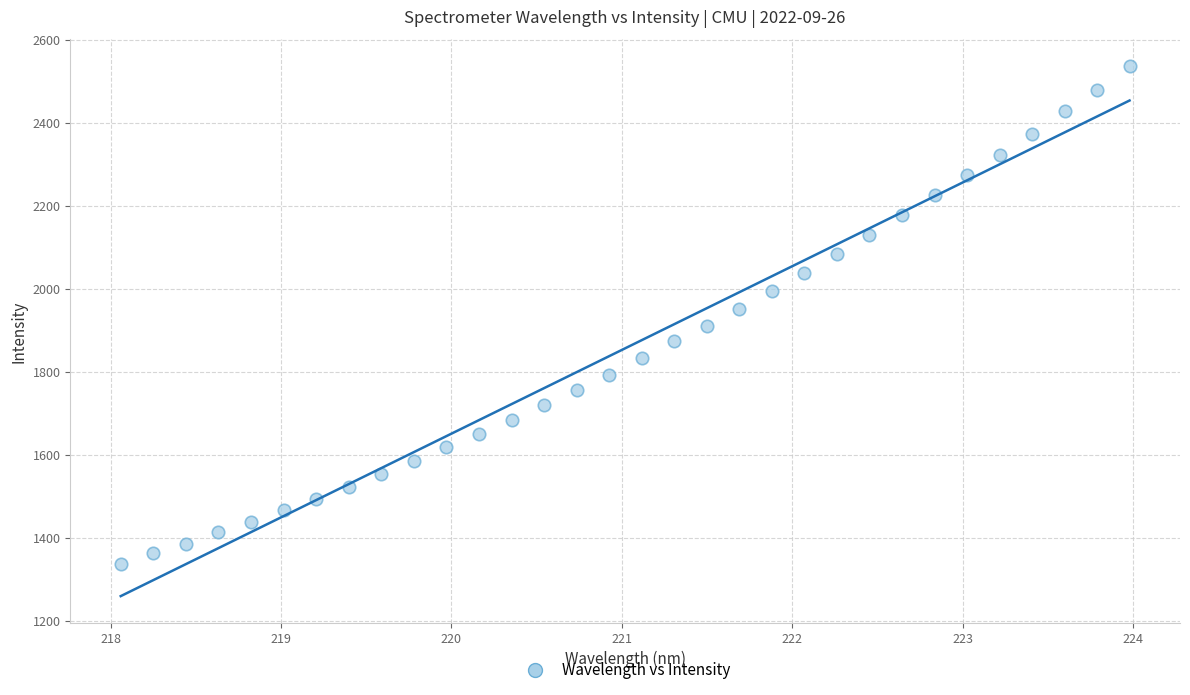

What is the range of X values (max minus min)?

5.9